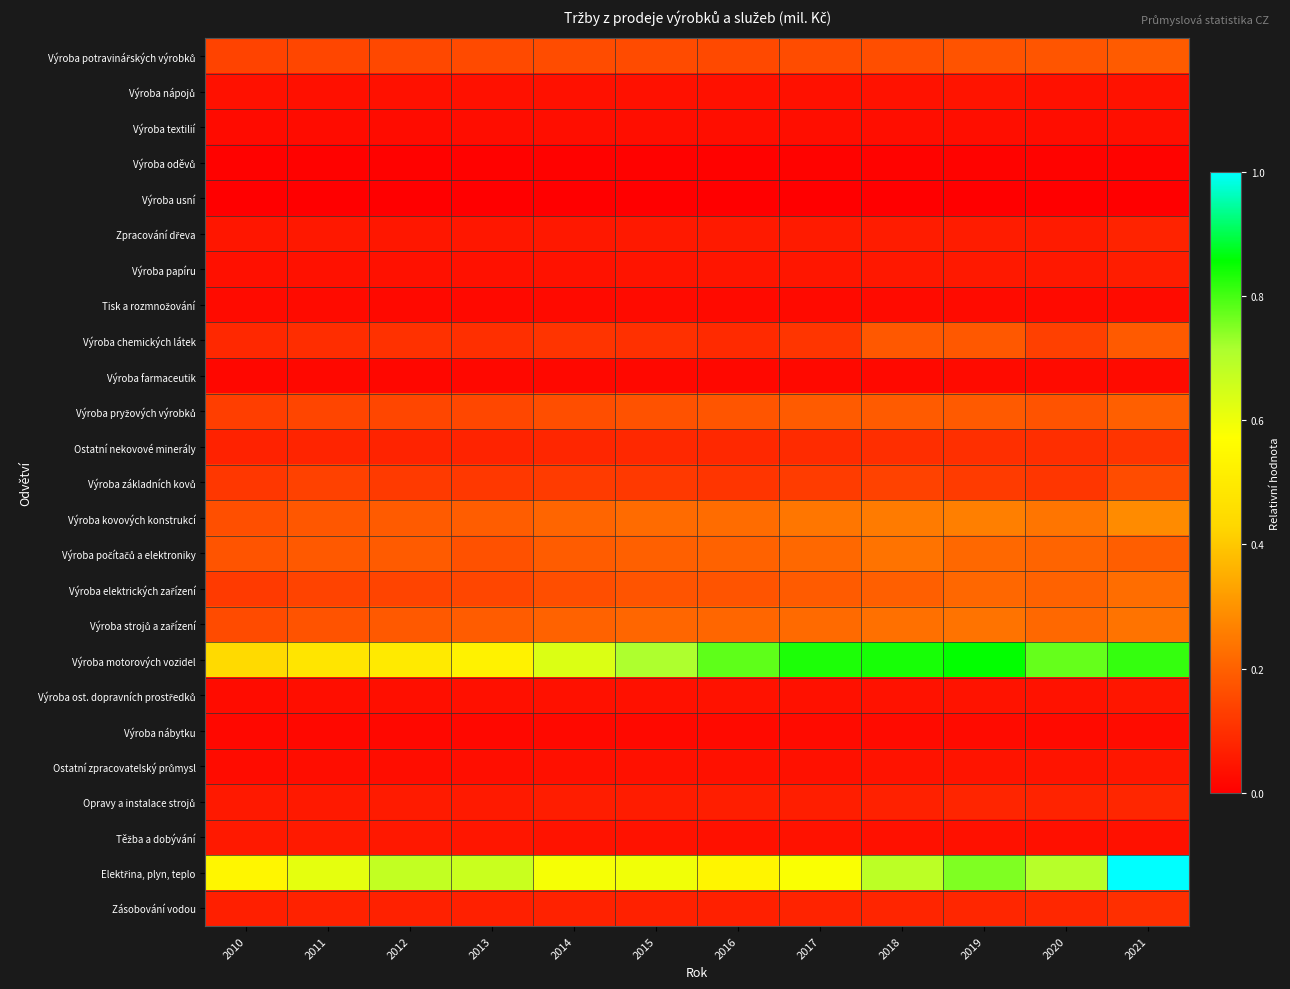

List the series in order of their peak value, highest first.

Elektřina, plyn, teplo, Výroba motorových vozidel, Výroba kovových konstrukcí, Výroba strojů a zařízení, Výroba počítačů a elektroniky, Výroba elektrických zařízení, Výroba pryžových výrobků, Výroba potravinářských výrobků, Výroba chemických látek, Výroba základních kovů, Ostatní nekovové minerály, Zásobování vodou, Opravy a instalace strojů, Zpracování dřeva, Výroba papíru, Těžba a dobývání, Ostatní zpracovatelský průmysl, Výroba ost. dopravních prostředků, Výroba nápojů, Výroba textilií, Výroba nábytku, Výroba farmaceutik, Tisk a rozmnožování, Výroba oděvů, Výroba usní